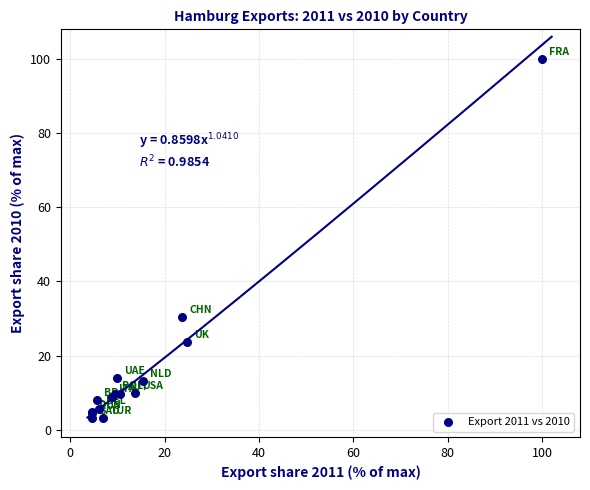

What Y value in the scatter plot is closest to 51?

30.4